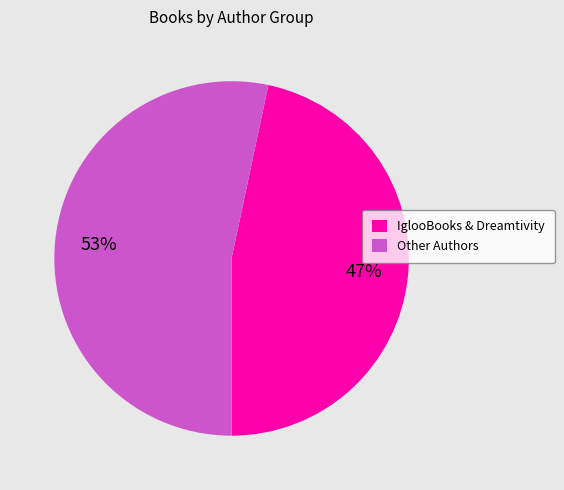

How many segments does this pie chart have?

2